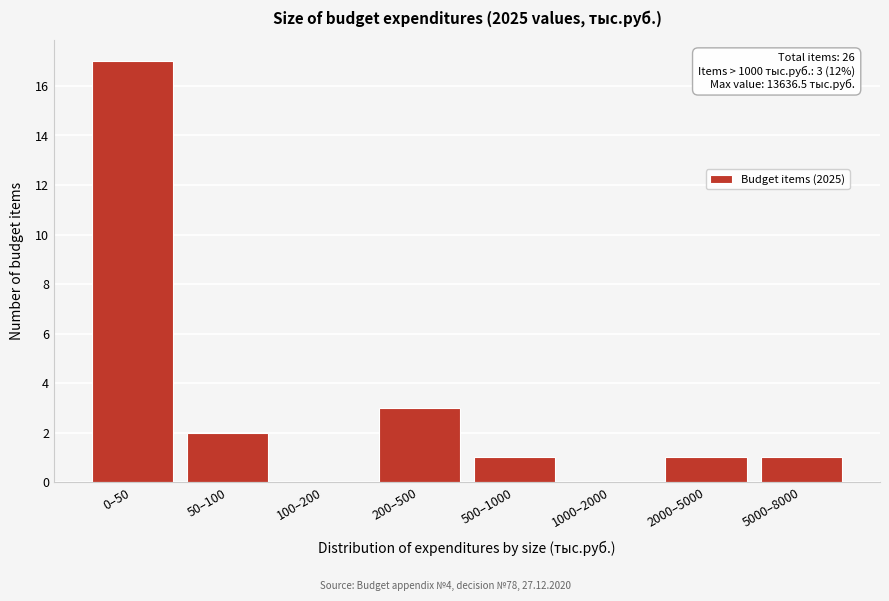

Reading left to right, list all the values displayed in this chart.

0–50=17	50–100=2	100–200=0	200–500=3	500–1000=1	1000–2000=0	2000–5000=1	5000–8000=1